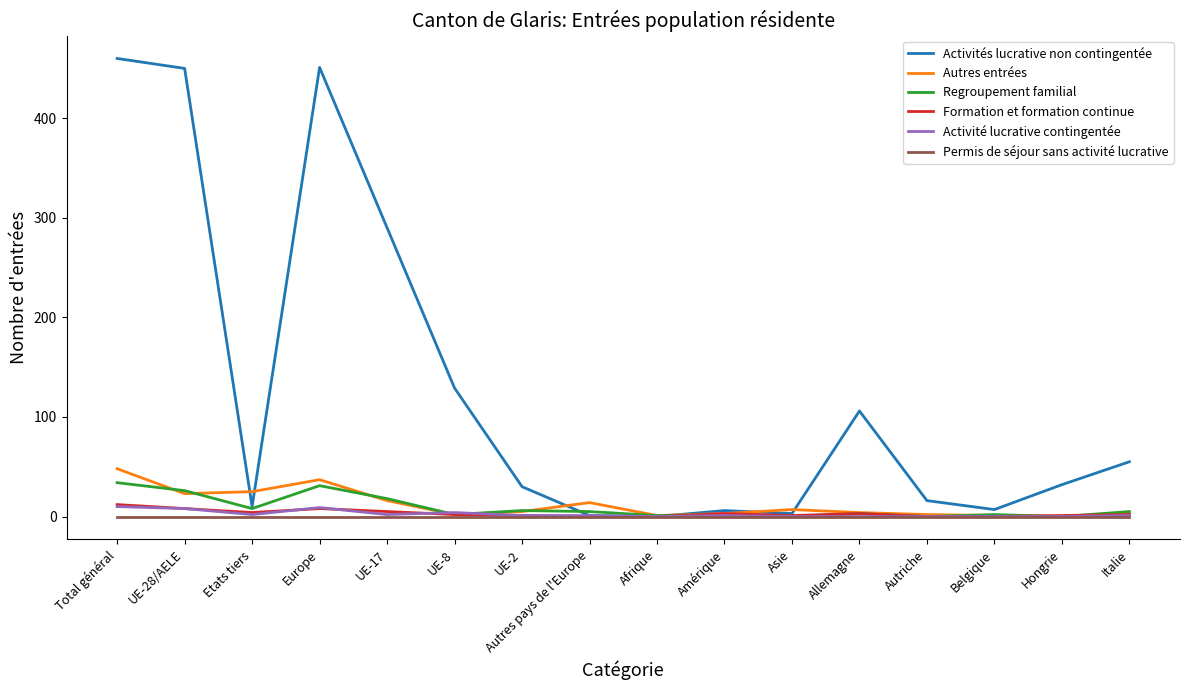

Which series has the largest total across all categories?

Activités lucrative non contingentée